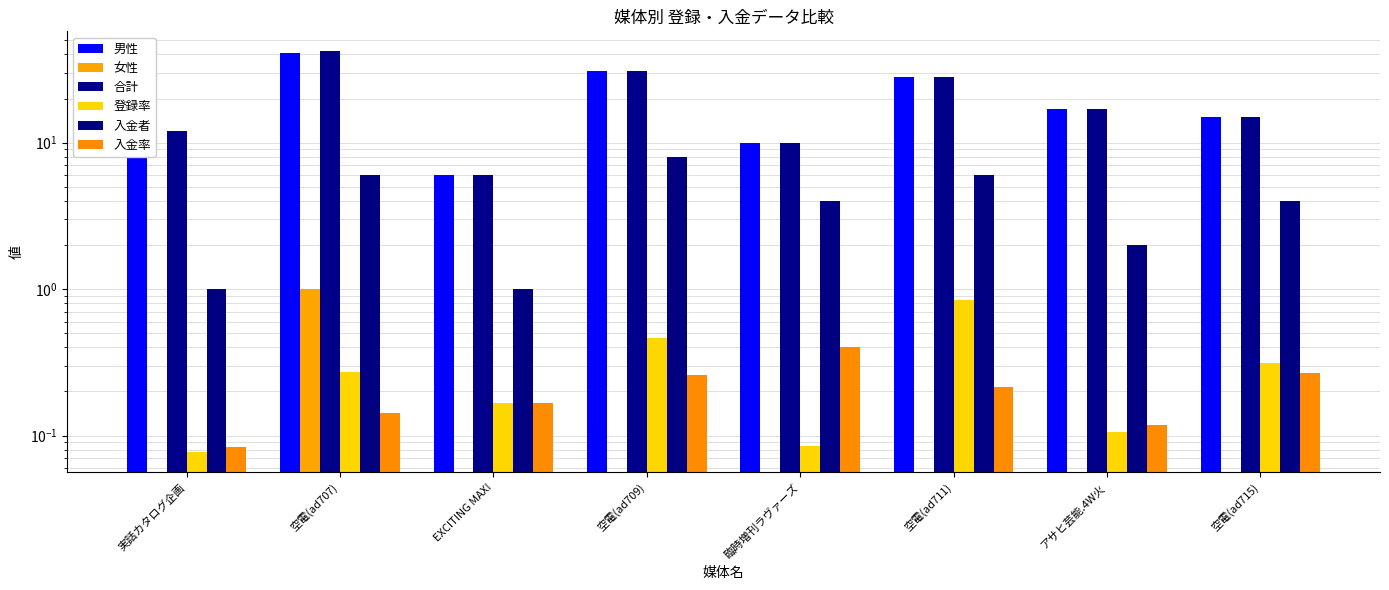

How many distinct data groups are displayed?

6